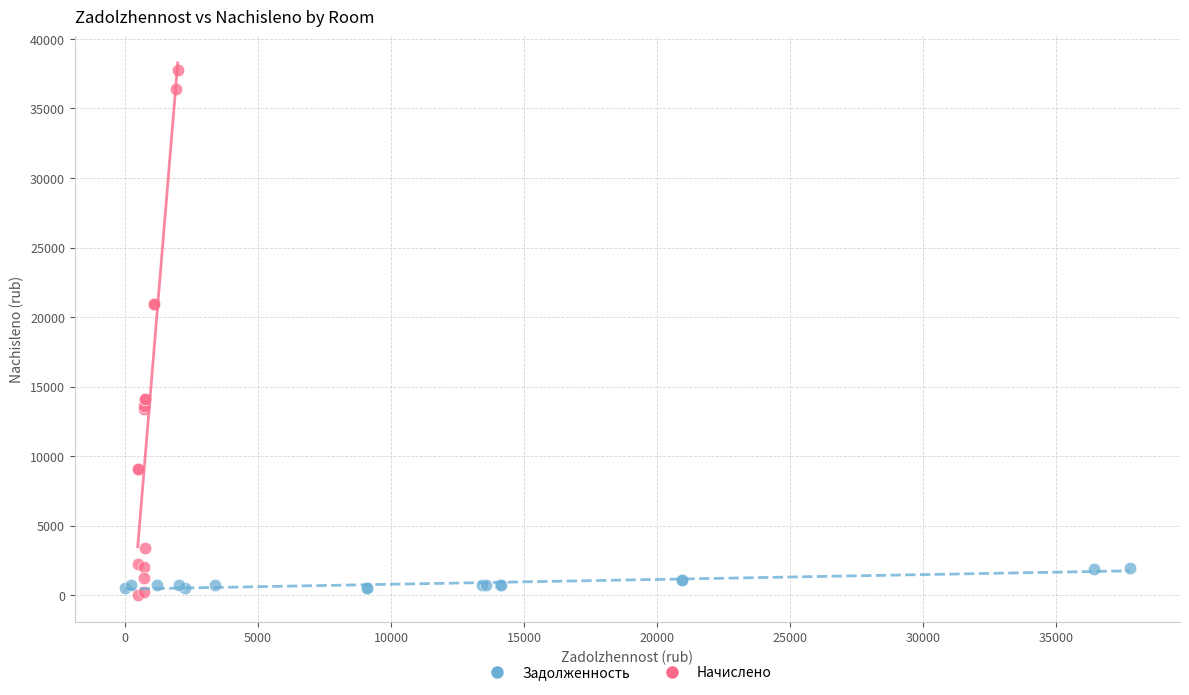

Which series has the largest Y range (max minus min)?

Начислено